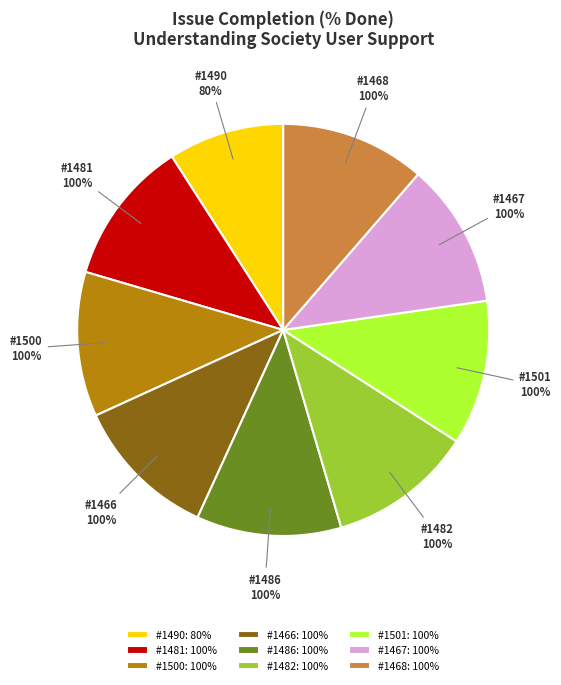

Is there any slice that represents more than half of the pie?

No